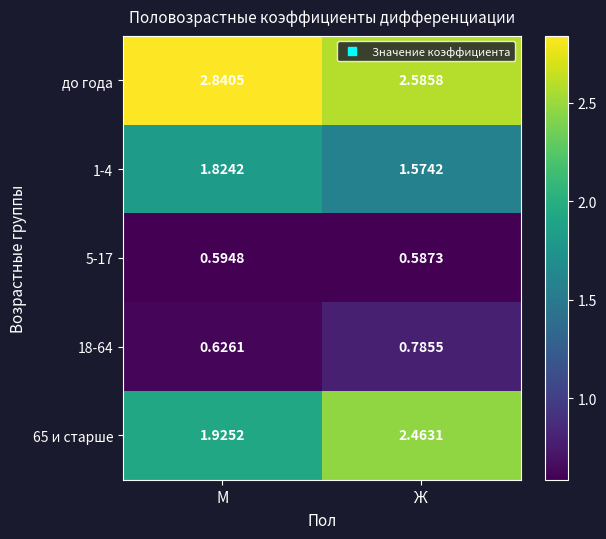

At which category does the chart reach its minimum across all series?

Ж